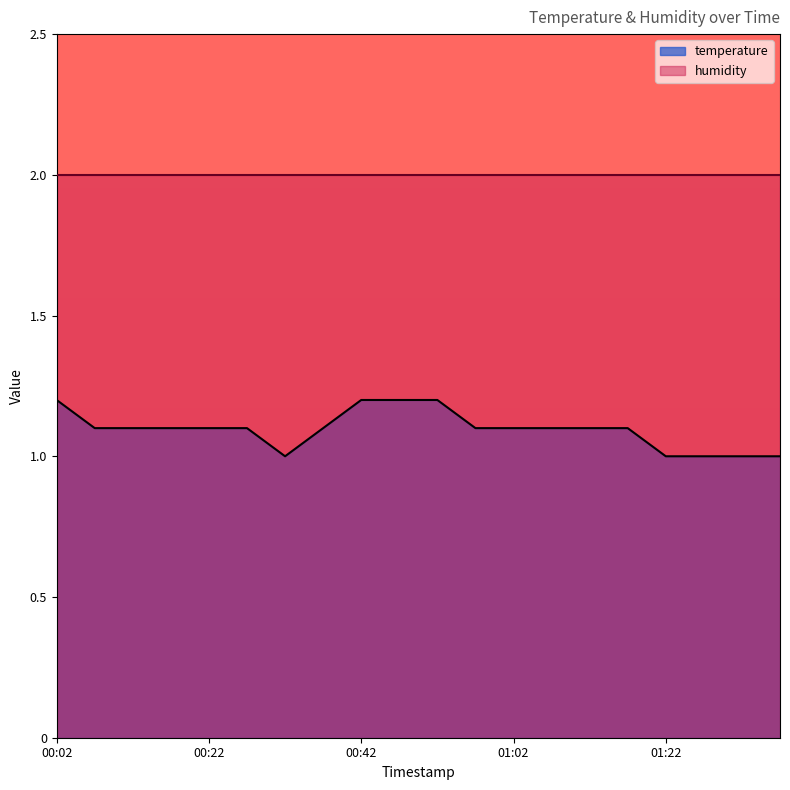

Read the value at 00:57.

1.1